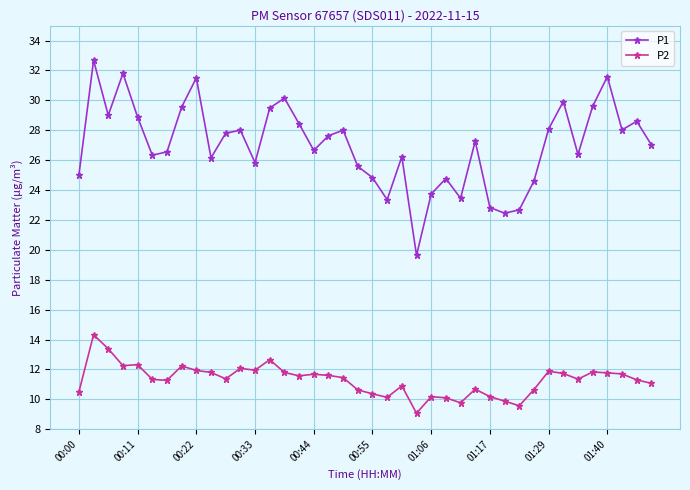

Rank the series by their average value, from lowest to highest.

P2, P1